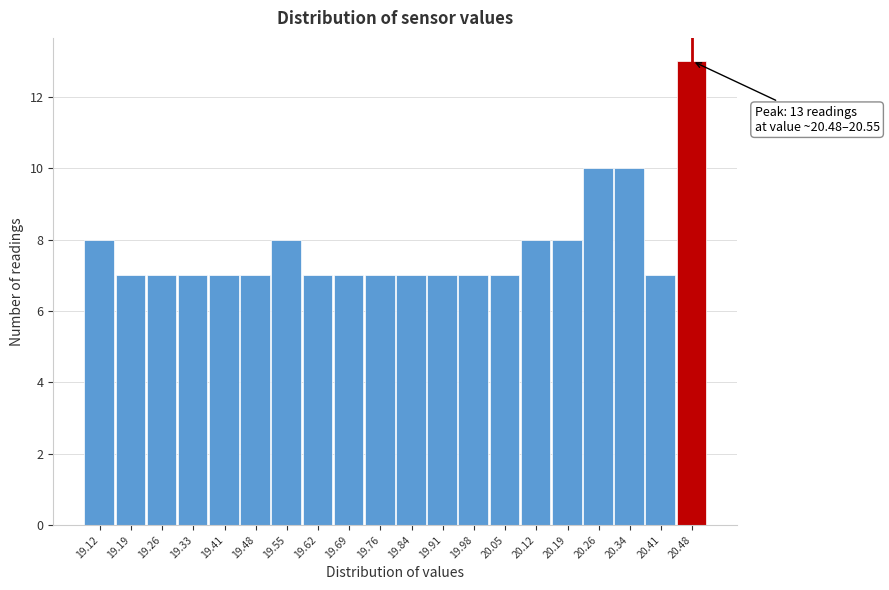

Reading left to right, transcribe all the data shown in this chart.

19.12=8	19.19=7	19.26=7	19.33=7	19.41=7	19.48=7	19.55=8	19.62=7	19.69=7	19.76=7	19.84=7	19.91=7	19.98=7	20.05=7	20.12=8	20.19=8	20.26=10	20.34=10	20.41=7	20.48=13